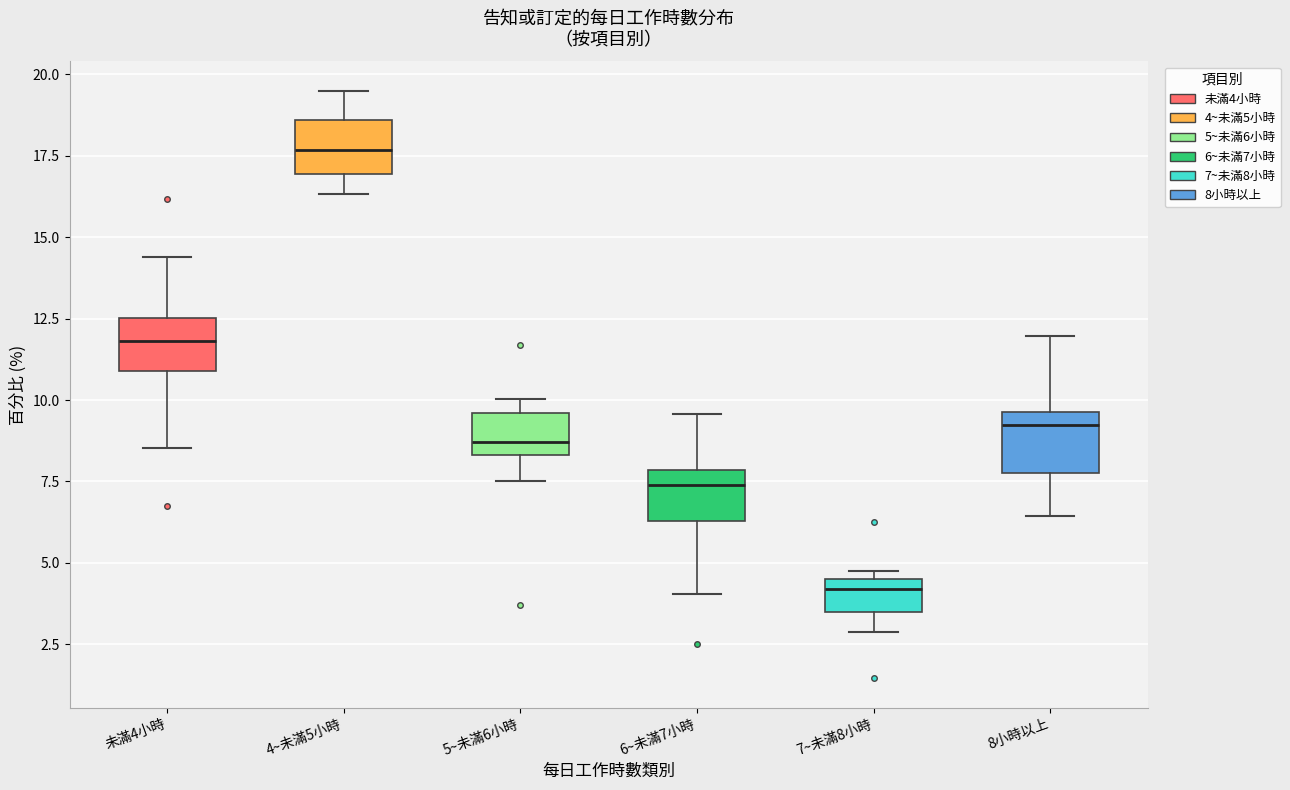

Which box's median line is the lowest?

7~未滿8小時